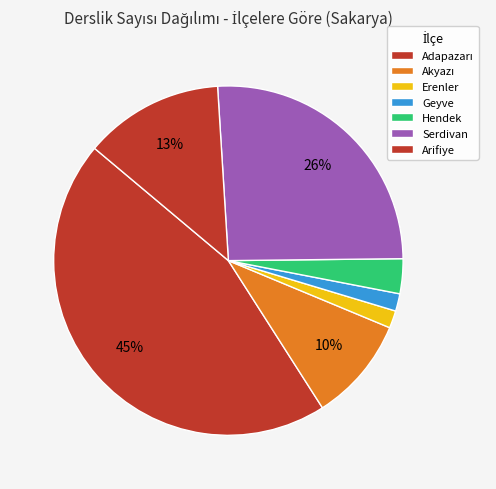

Is the sum of Hendek and Adapazarı greater than half?

No